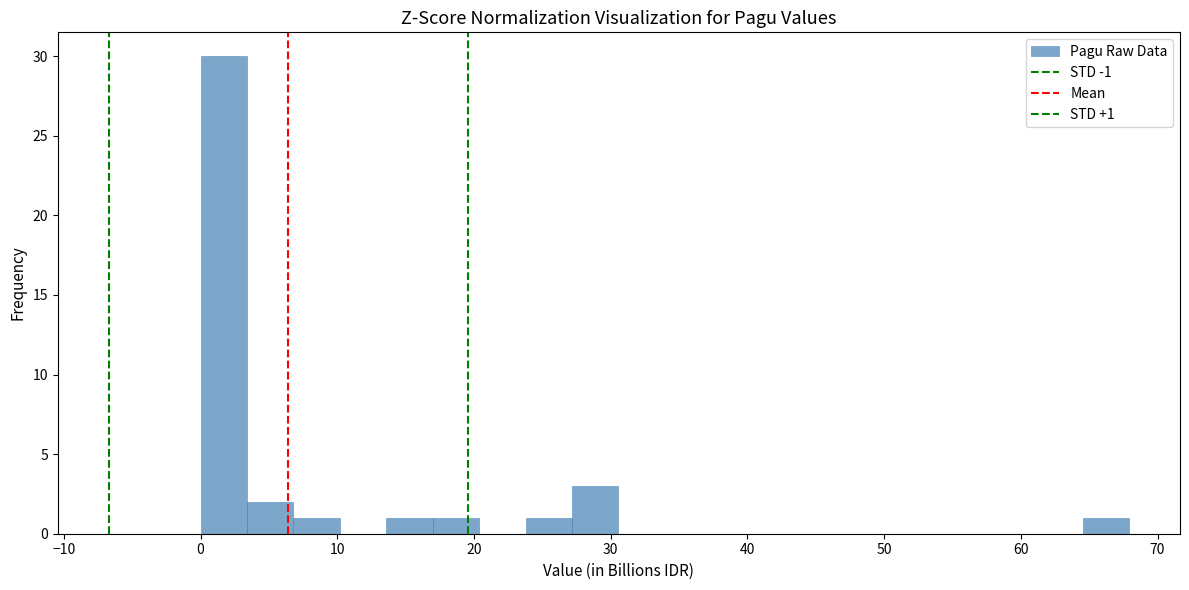

Read against the x-axis, roughly where is the centre of the tallest bar?

2